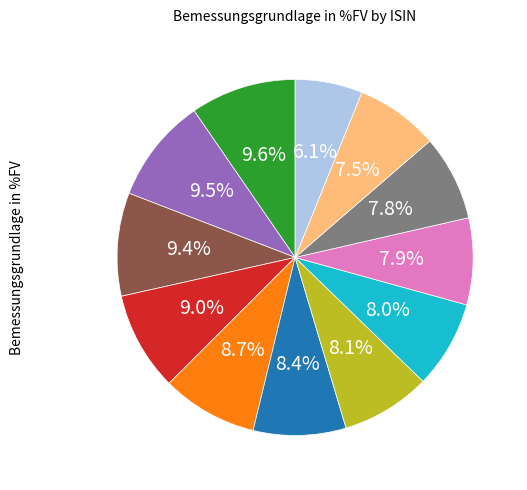

How many segments does this pie chart have?

12